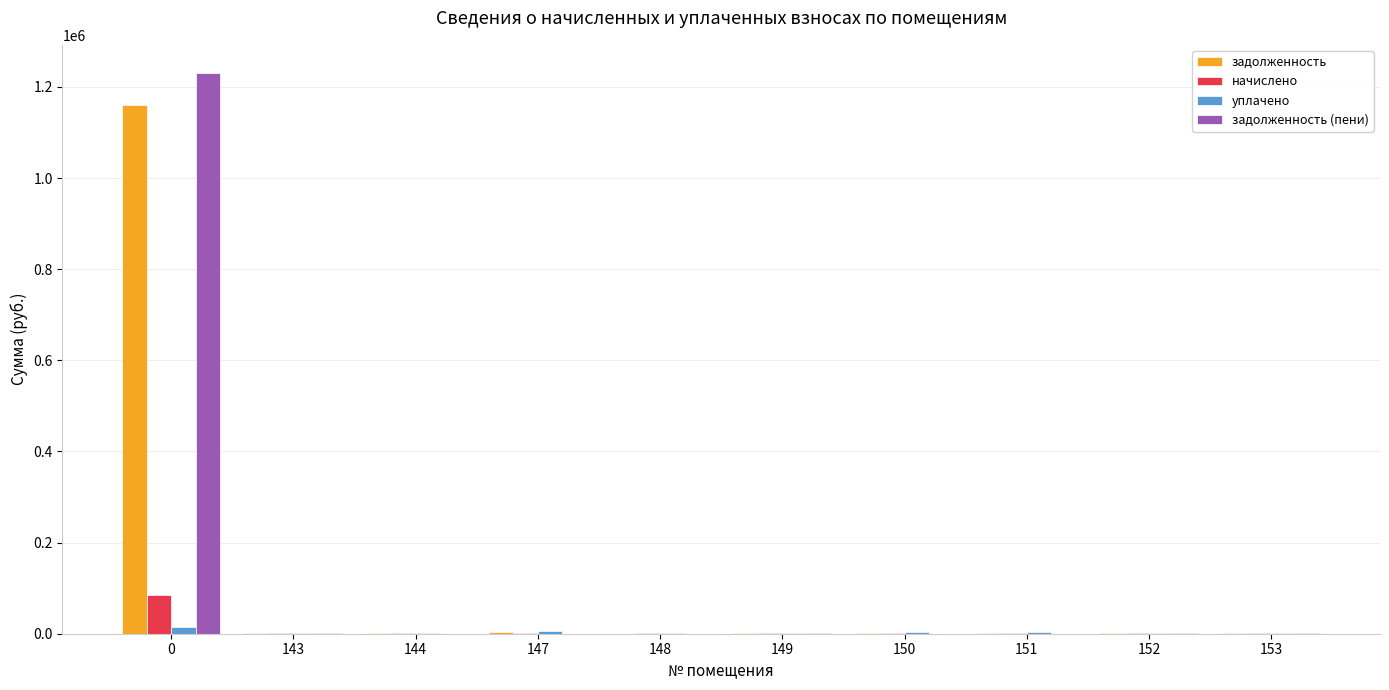

Between 0 and 144, which series saw the biggest shift?

задолженность (пени)